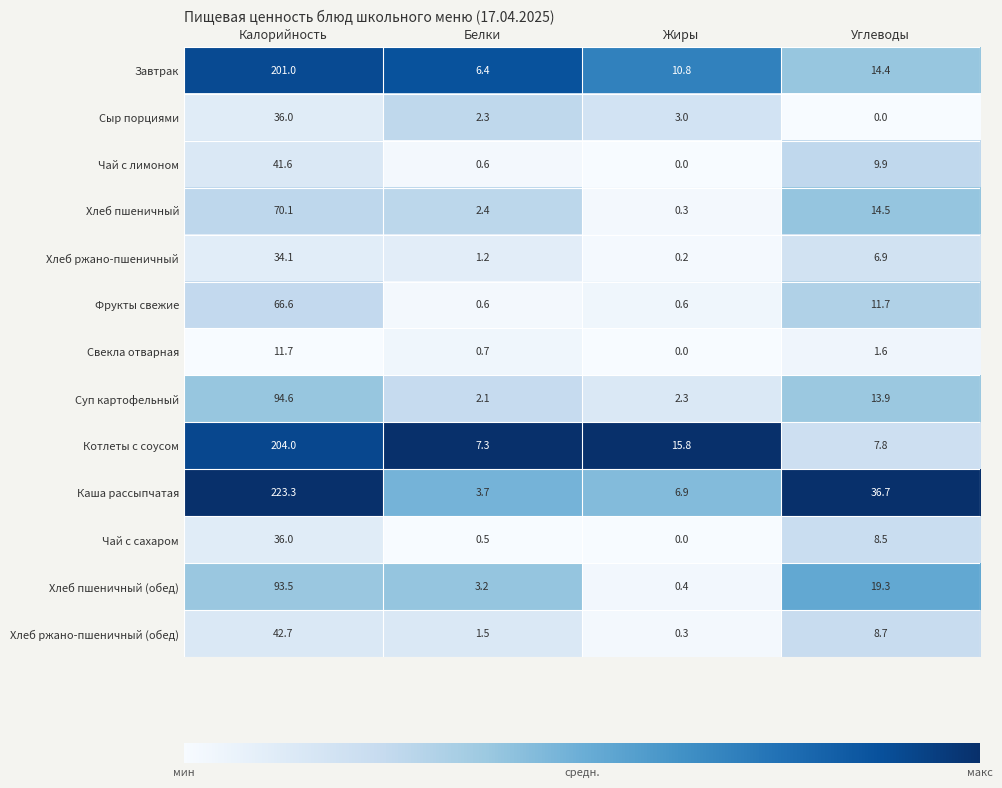

At how many categories does at least one series exceed 0?

4